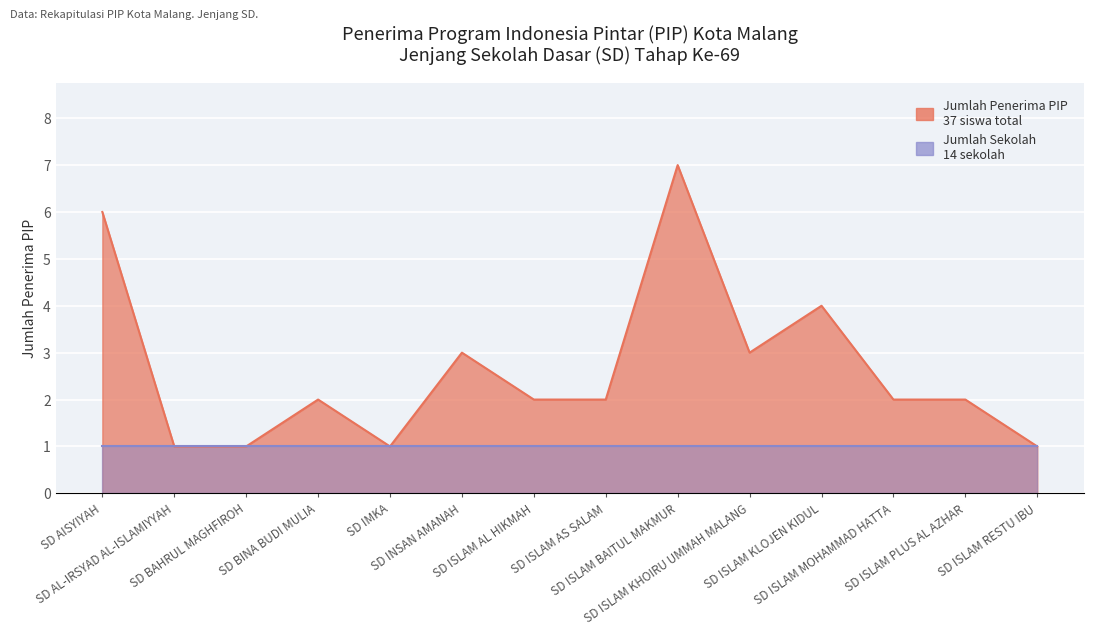

What is the change in value from SD BAHRUL MAGHFIROH to SD BINA BUDI MULIA?

+1